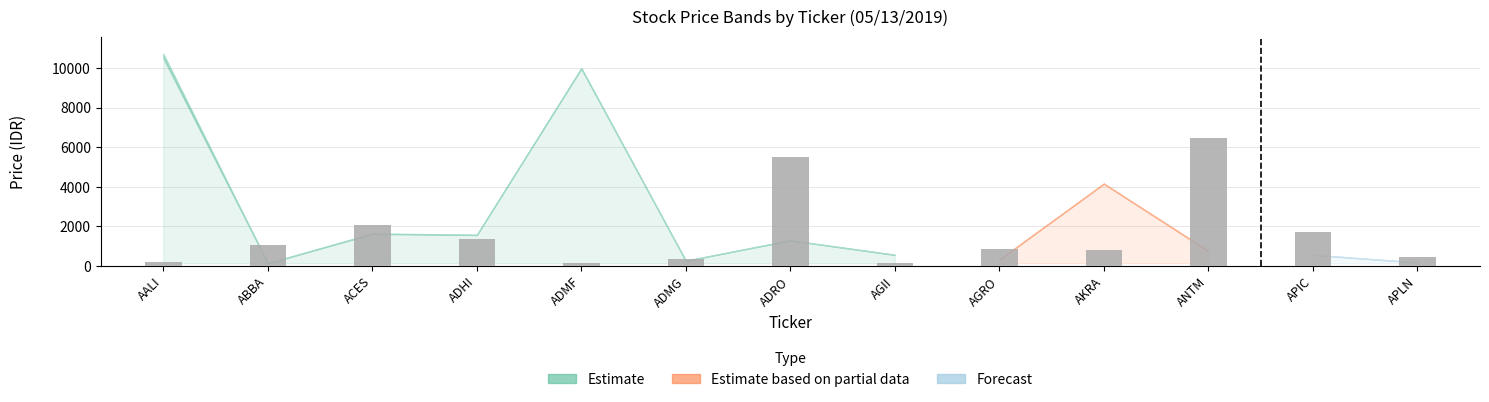

What position from the left is AALI?

1